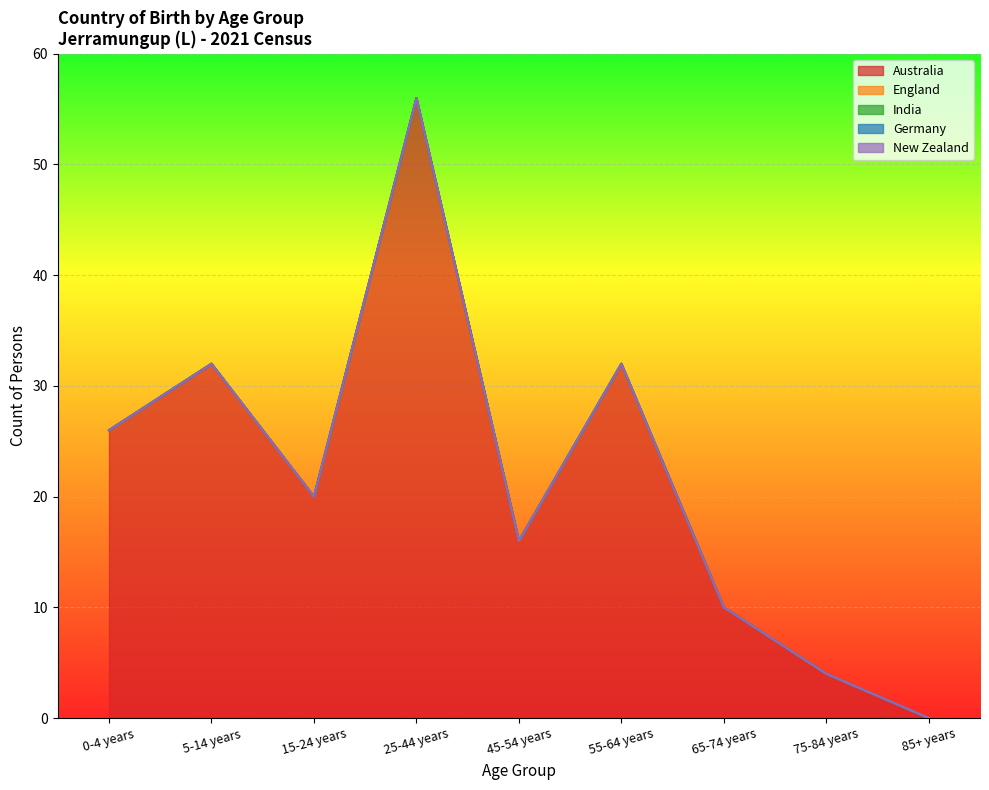

Reading left to right, transcribe all the data shown in this chart.

Australia: 0-4 years=26	5-14 years=32	15-24 years=20	25-44 years=56	45-54 years=16	55-64 years=32	65-74 years=10	75-84 years=4	85+ years=0
England: 0-4 years=0	5-14 years=0	15-24 years=0	25-44 years=0	45-54 years=0	55-64 years=0	65-74 years=0	75-84 years=0	85+ years=0
India: 0-4 years=0	5-14 years=0	15-24 years=0	25-44 years=0	45-54 years=0	55-64 years=0	65-74 years=0	75-84 years=0	85+ years=0
Germany: 0-4 years=0	5-14 years=0	15-24 years=0	25-44 years=0	45-54 years=0	55-64 years=0	65-74 years=0	75-84 years=0	85+ years=0
New Zealand: 0-4 years=0	5-14 years=0	15-24 years=0	25-44 years=0	45-54 years=0	55-64 years=0	65-74 years=0	75-84 years=0	85+ years=0